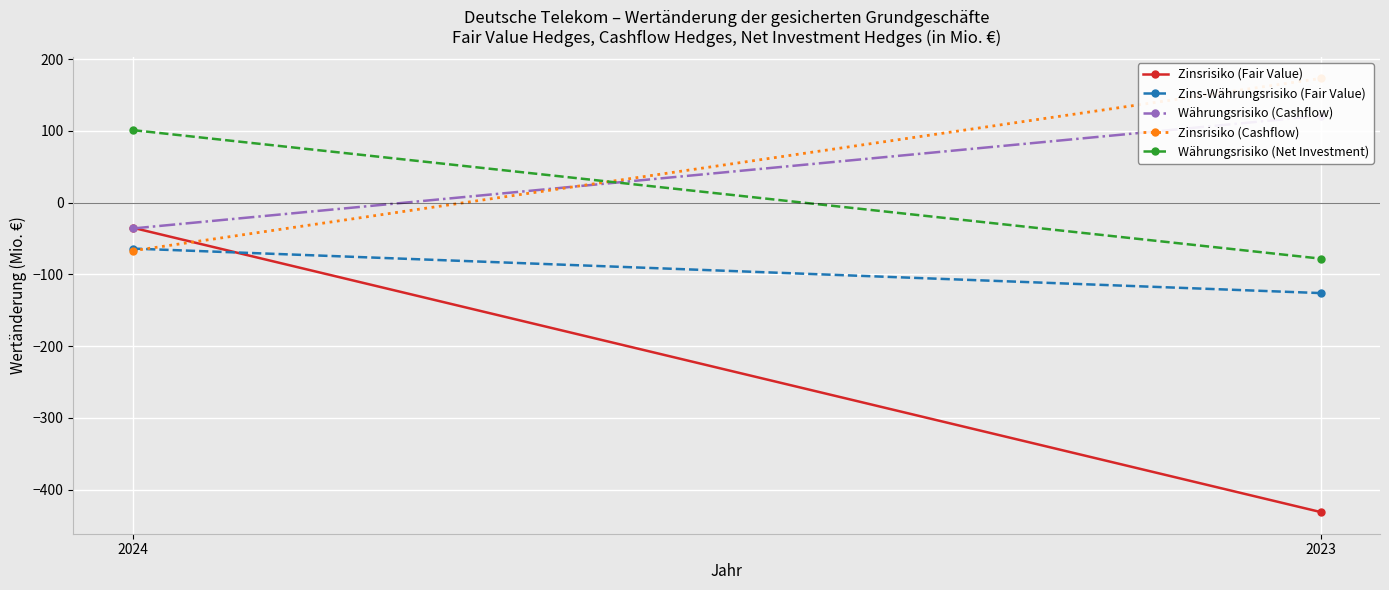

What is the total value across all series at 2024?

-101